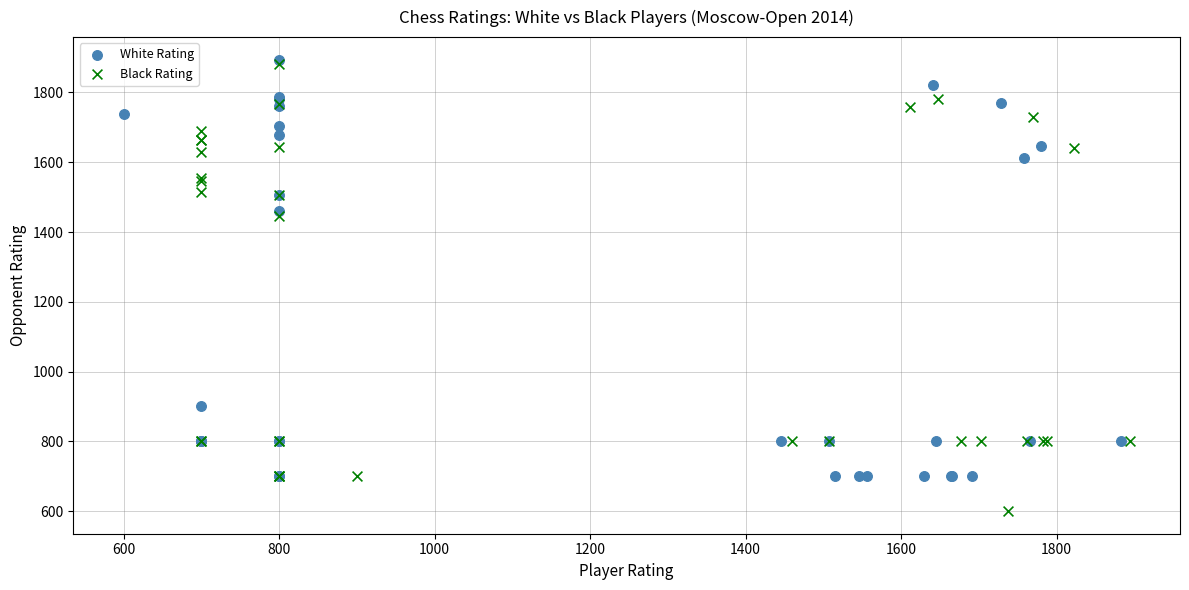

Which series has the largest Y range (max minus min)?

Black Rating